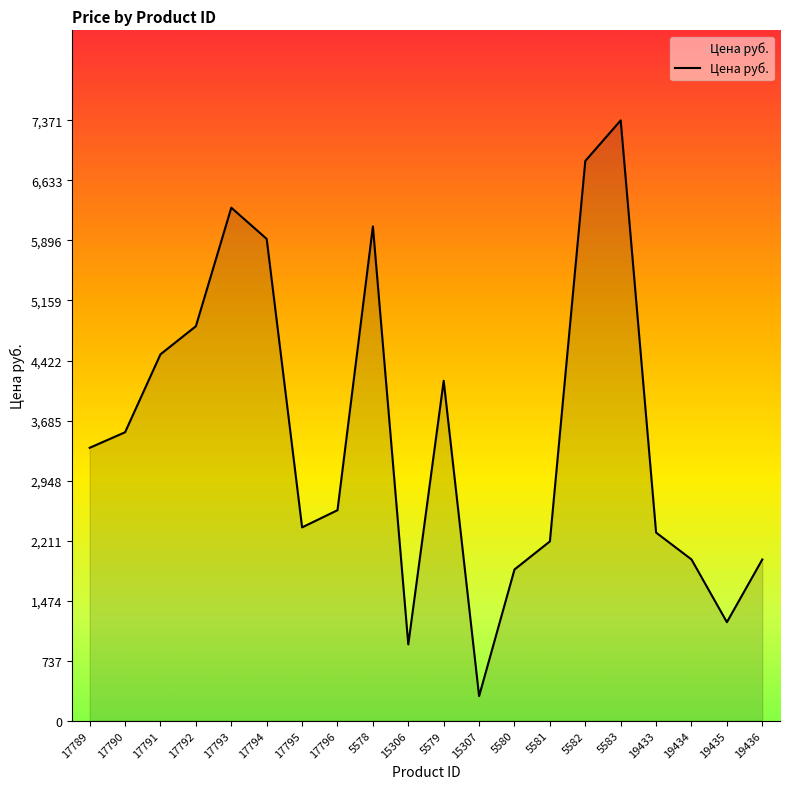

What is the sum of all values?

70675